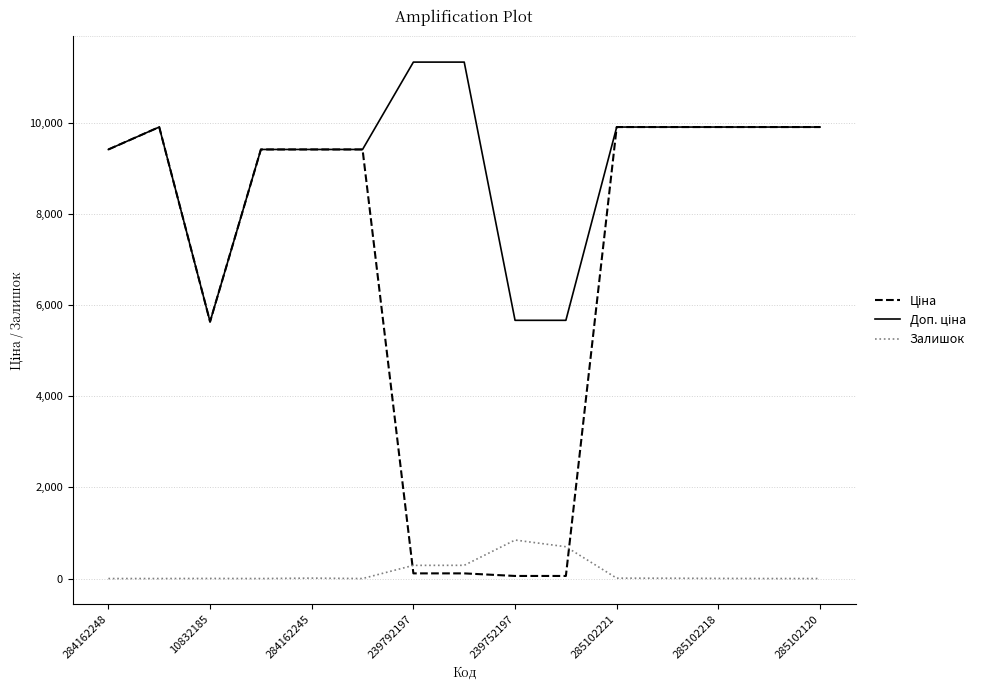

What is the greatest value displayed?

11334.0